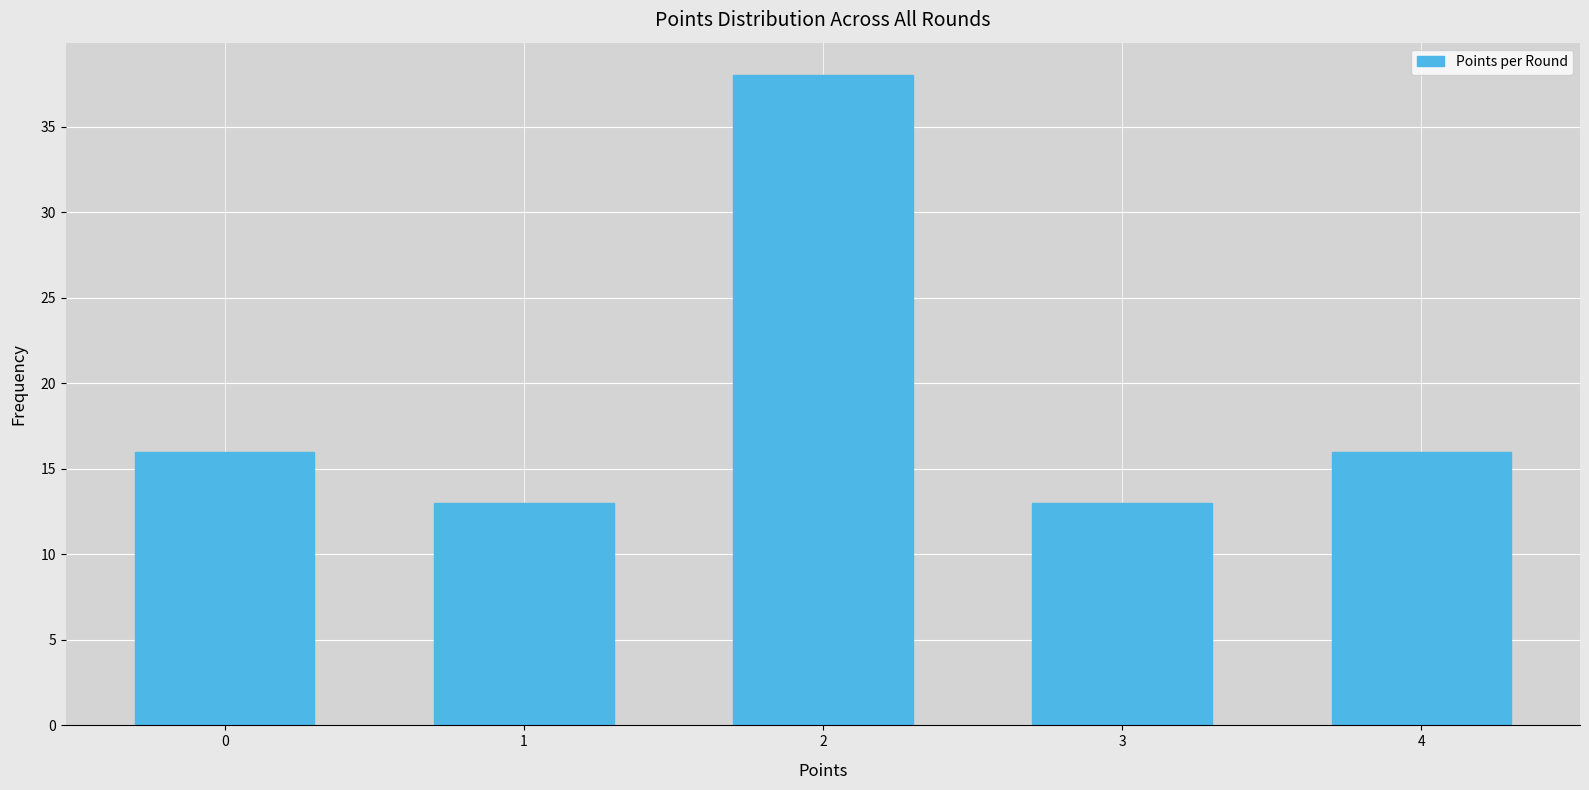

Reading left to right, list all the values displayed in this chart.

16	13	38	13	16